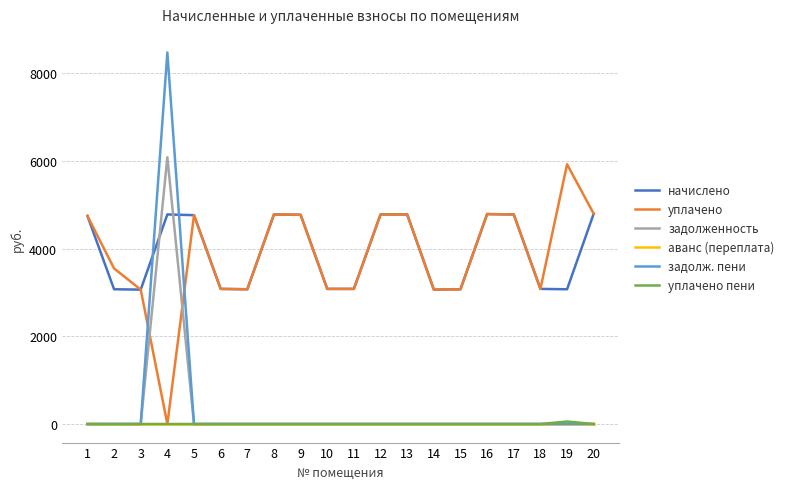

What is the difference between the highest and lowest values at 20?

4794.1